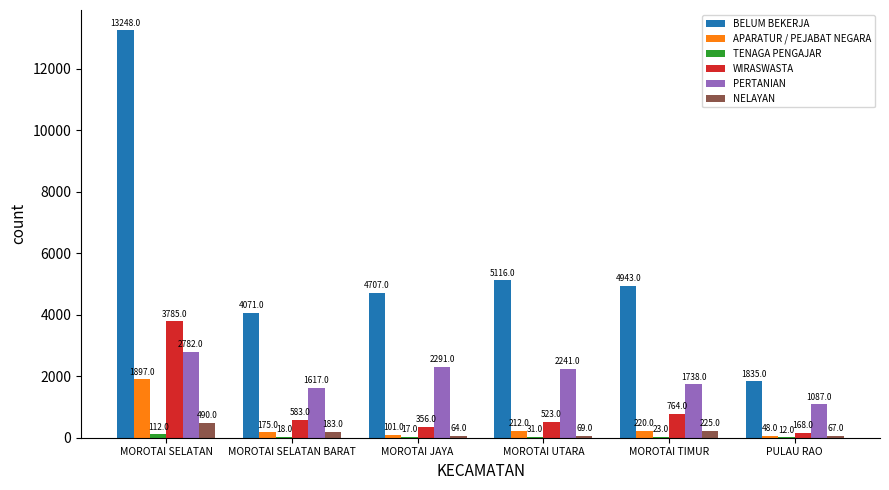

Which series changed the most between MOROTAI SELATAN BARAT and MOROTAI TIMUR?

BELUM BEKERJA